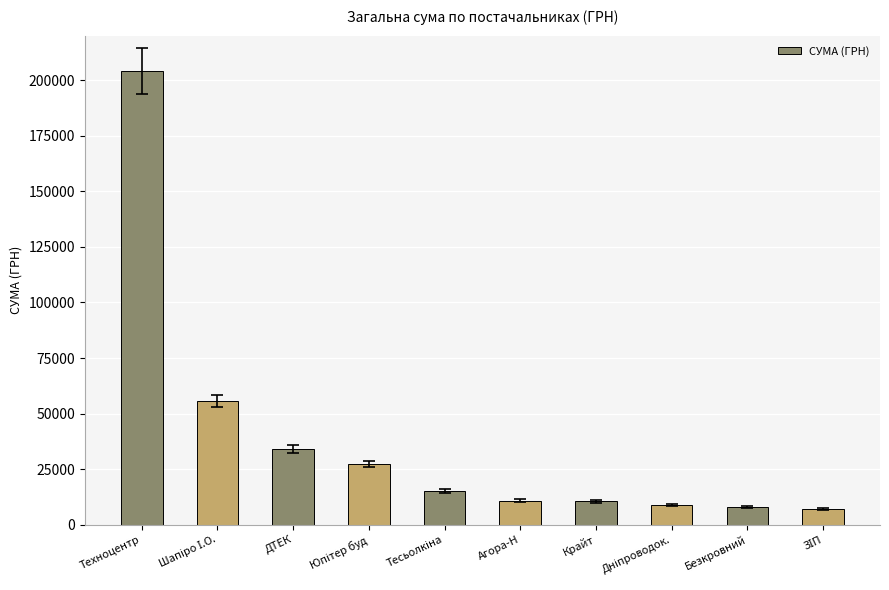

What is the value of the 8th bar from the left?

8981.9